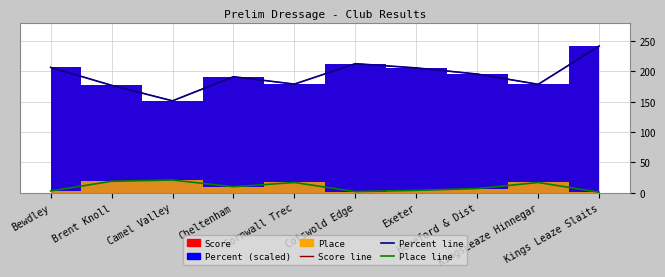

True or false: Place line has a value of 17.0 at KingsLeaze Hinnegar.

True